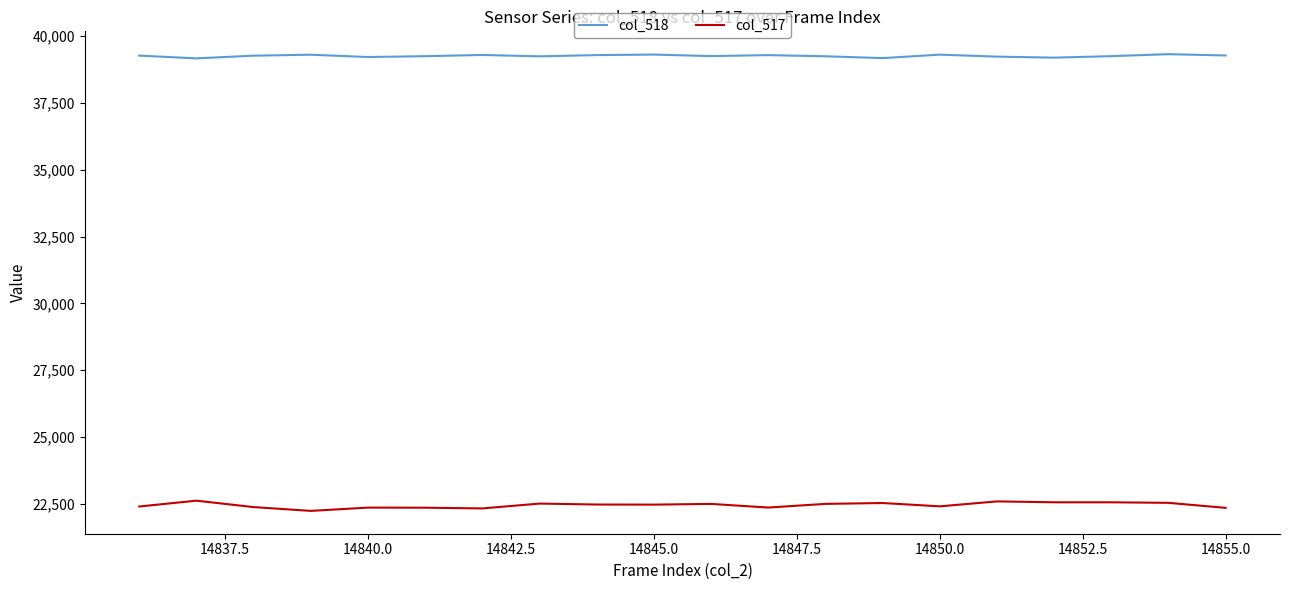

Which series has the largest range (max minus min)?

col_517